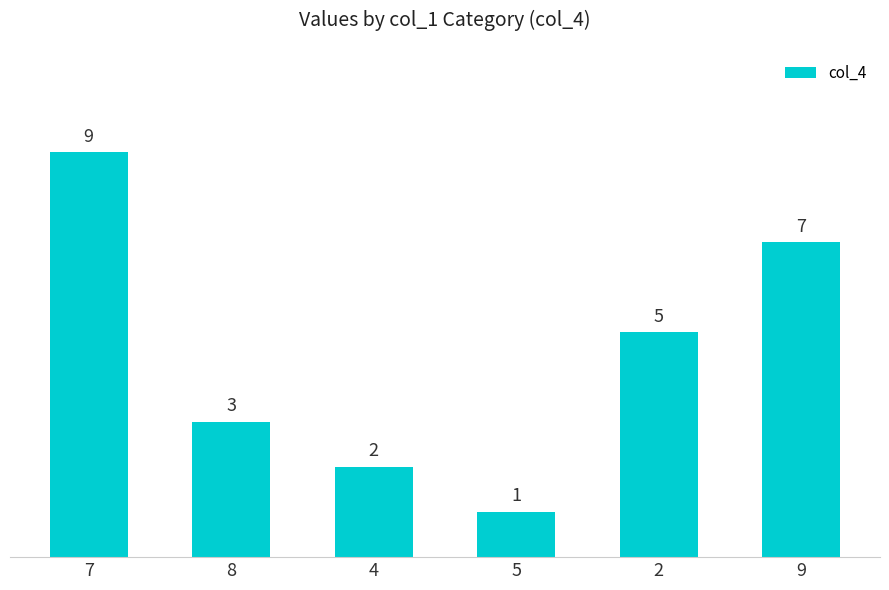

What is the ratio of the value at 9 to the value at 2?

1.4